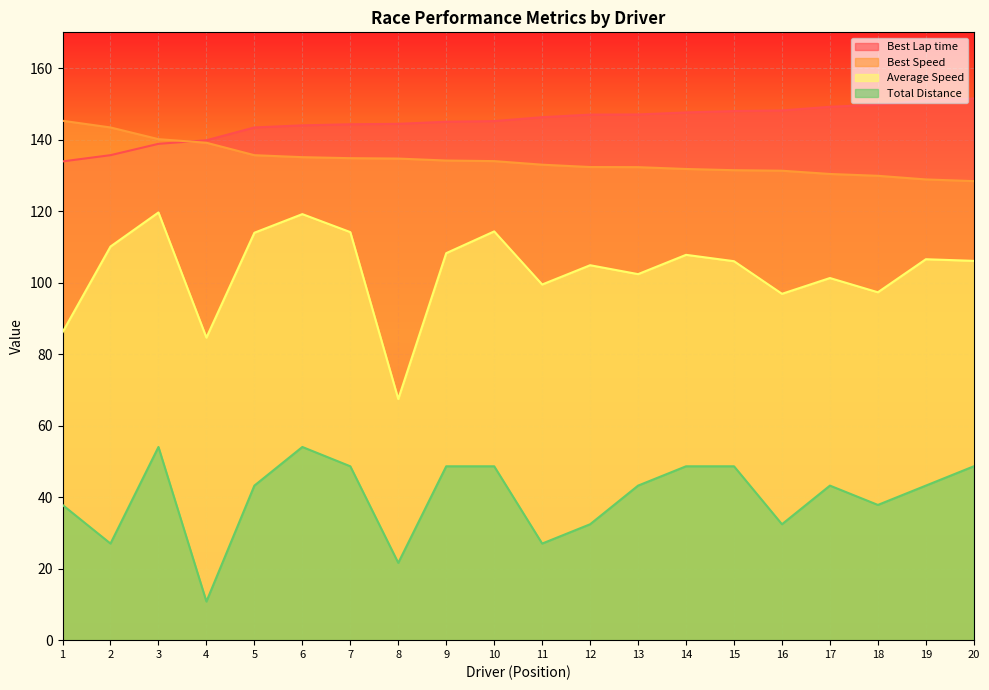

List the series in order of their peak value, lowest first.

Total Distance, Average Speed, Best Speed, Best Lap time